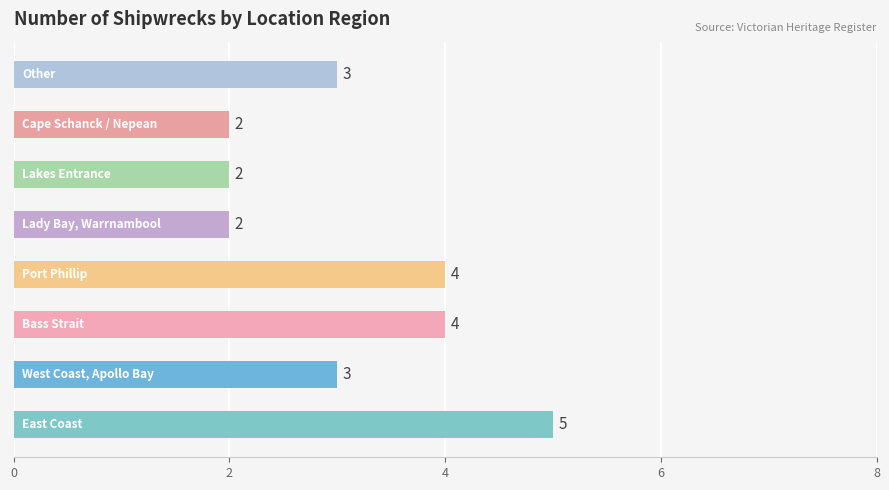

What is the greatest value displayed?

5